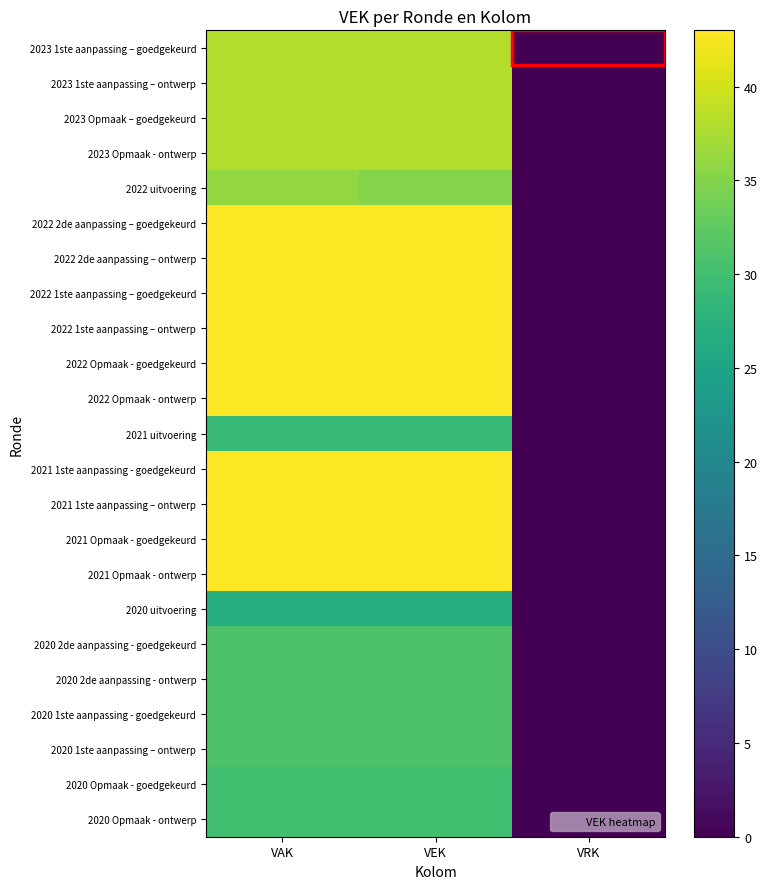

What is the spread (max minus min) of values at VEK?

16